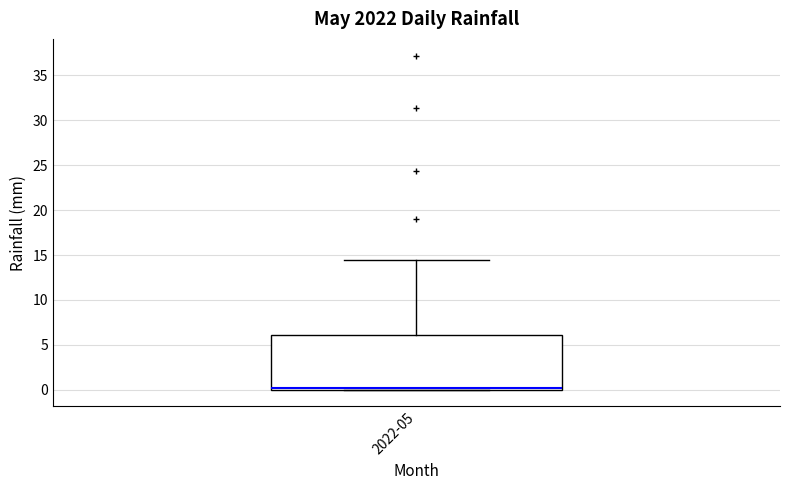

Transcribe this box plot: give where the median line is, the range the box spans, and where the two whiskers end, as read against the y-axis. The values are not printed on the chart, so give them approximately, as read against the axis.

median 0.0 (just above the box's lower edge), box 0.0 to 6.0, whiskers 0.0 to 14.5